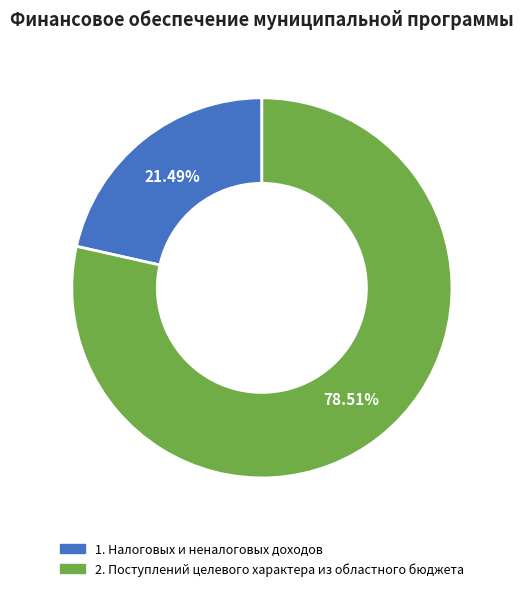

How many slices are in this pie chart?

2